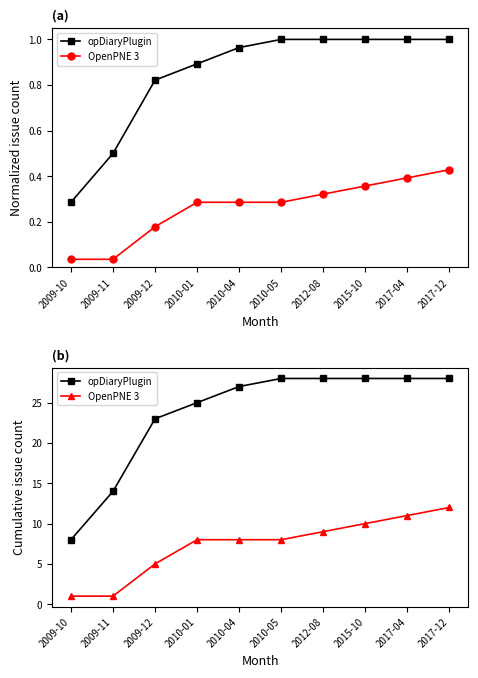

True or false: OpenPNE 3 has more than 0 interior local peaks.

False